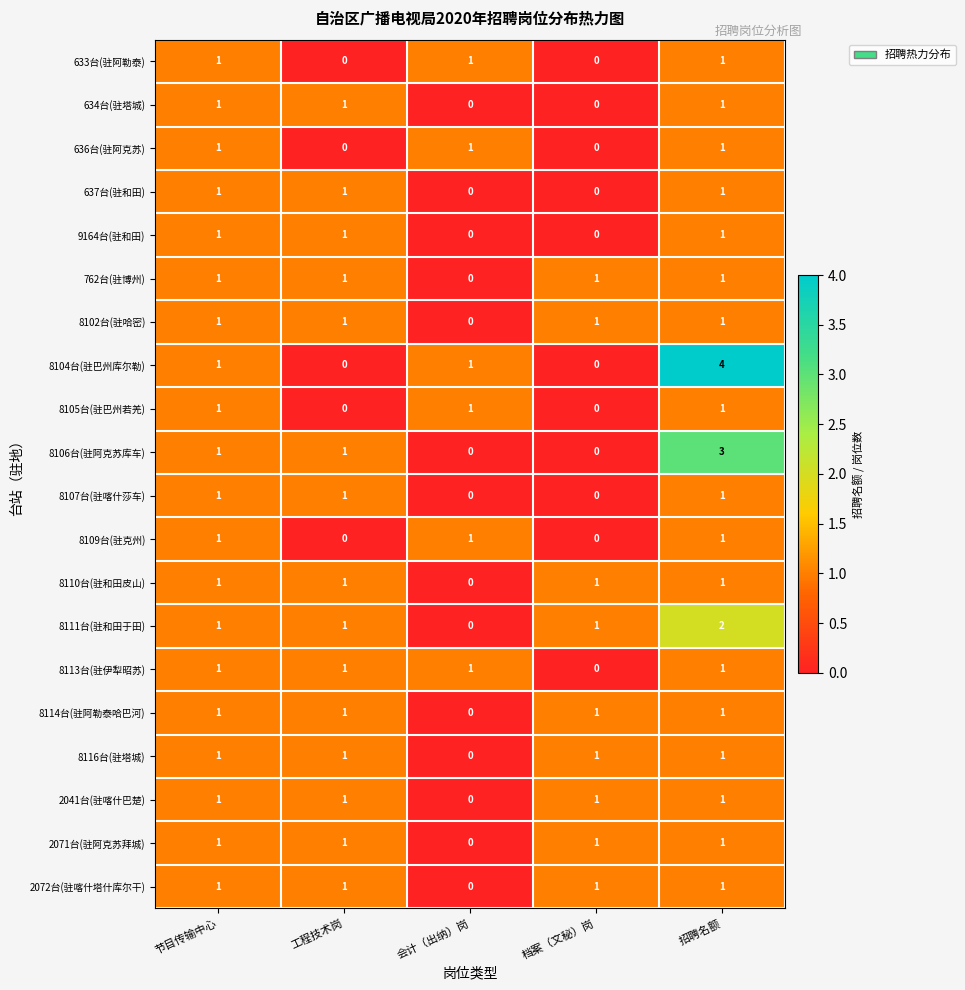

Is it true that 2072台(驻喀什塔什库尔干) equals 1 at 档案（文秘）岗?

True